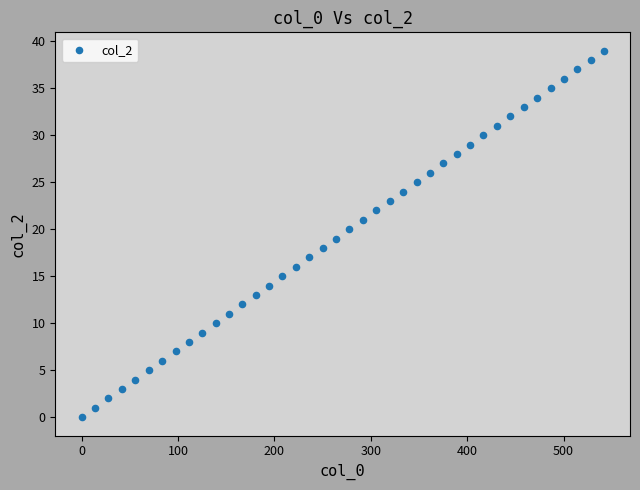

What is the range of Y values (max minus min)?

39